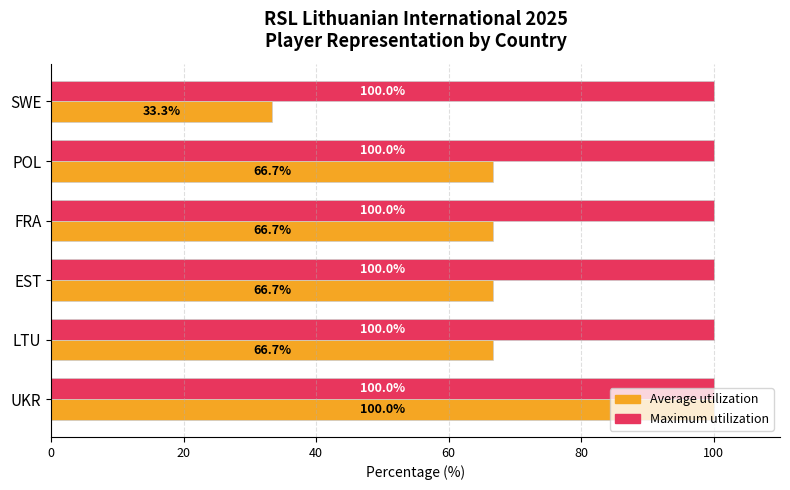

At how many categories does at least one series exceed 61?

6